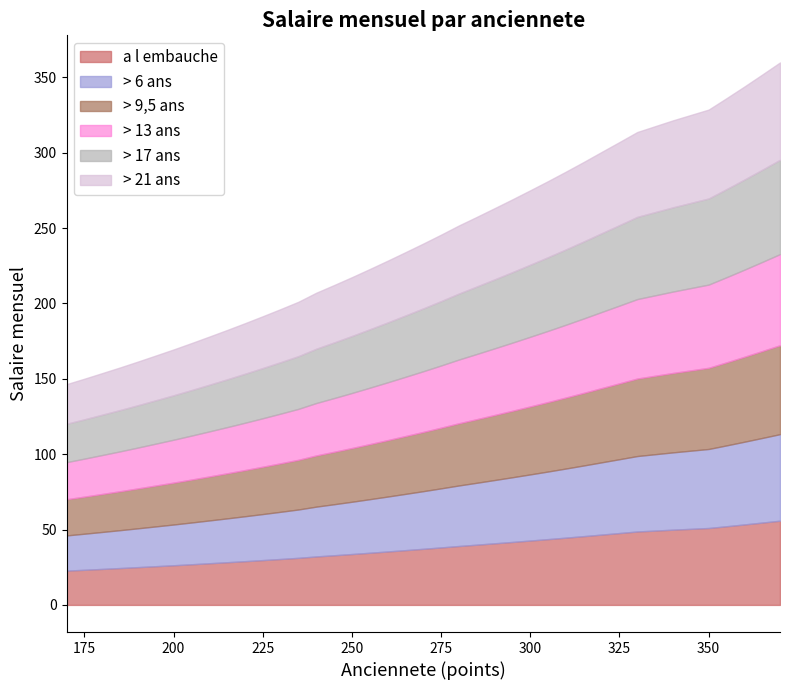

What is the minimum value for a l embauche?

22.7